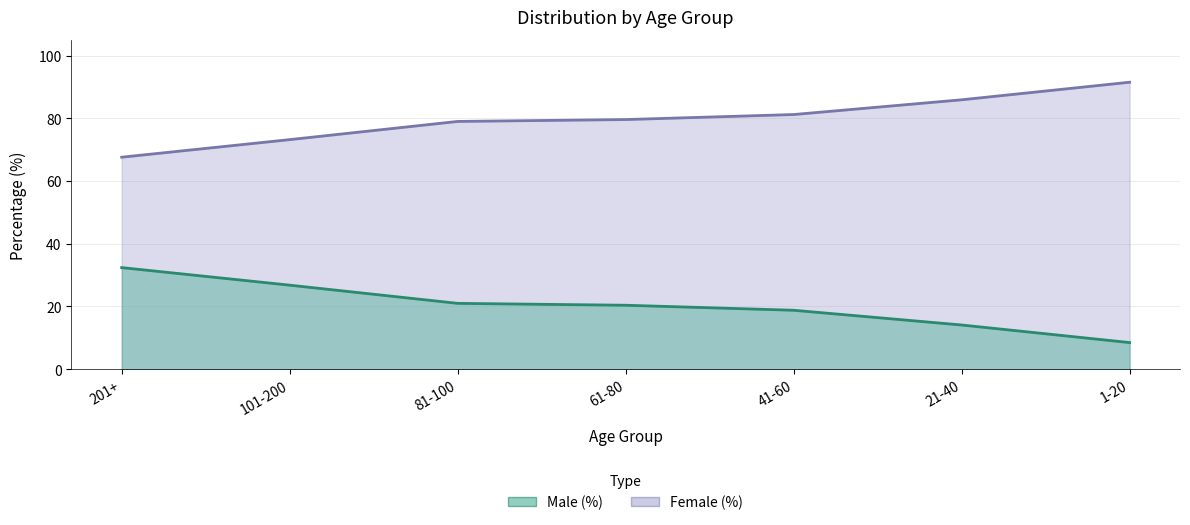

What is the greatest value displayed?

91.5